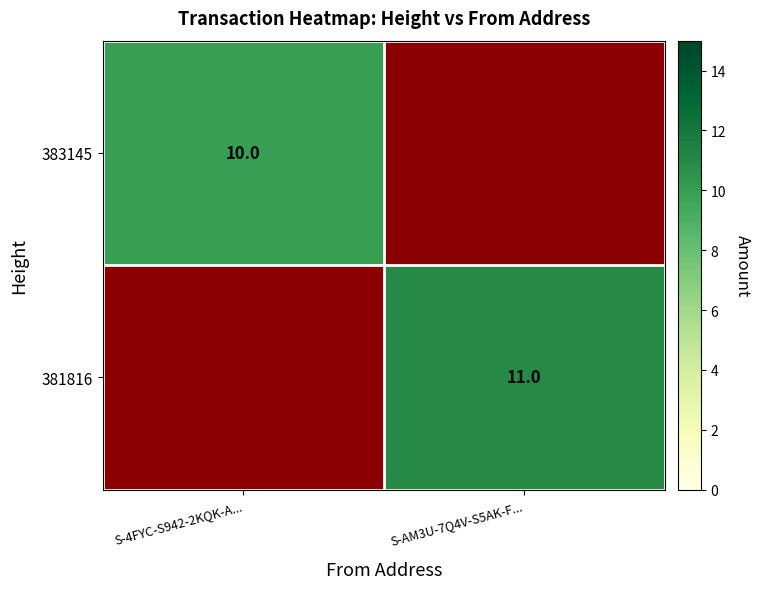

The 381816 series shows 11 at S-AM3U-7Q4V-S5AK-F.... True or false?

True